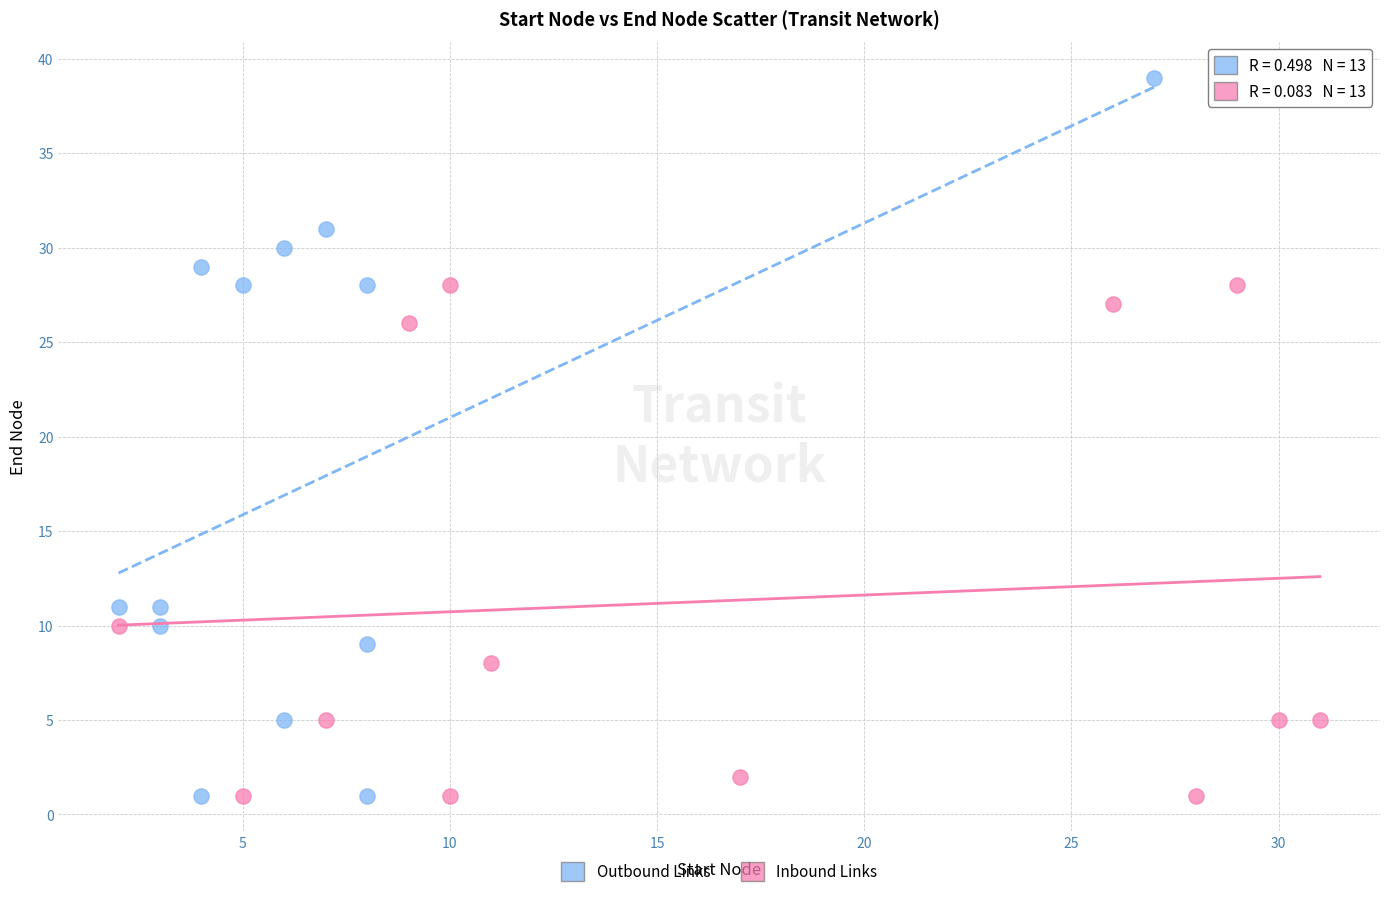

What are all the series names shown in the legend?

Outbound Links, Inbound Links